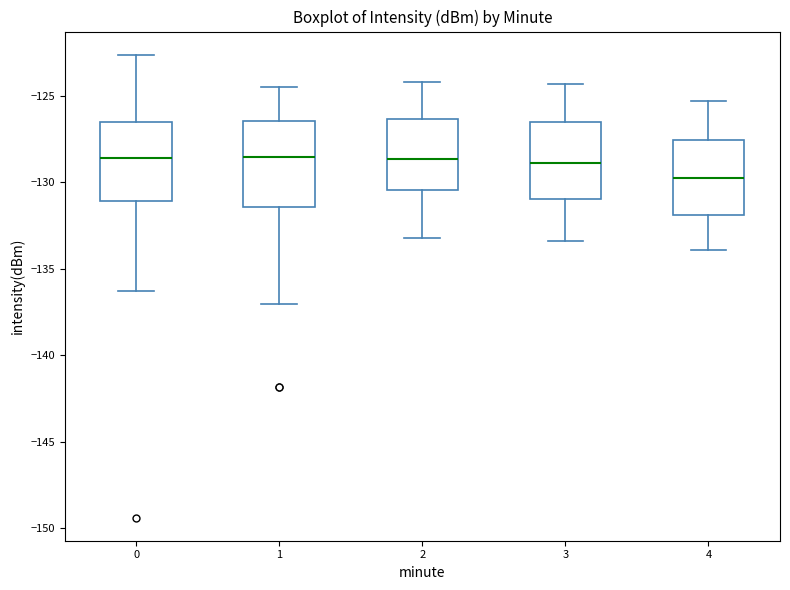

Where does the median line of the box at x = 1 sit on the y-axis? The values are not printed on the chart, so give them approximately, as read against the axis.

-128.5